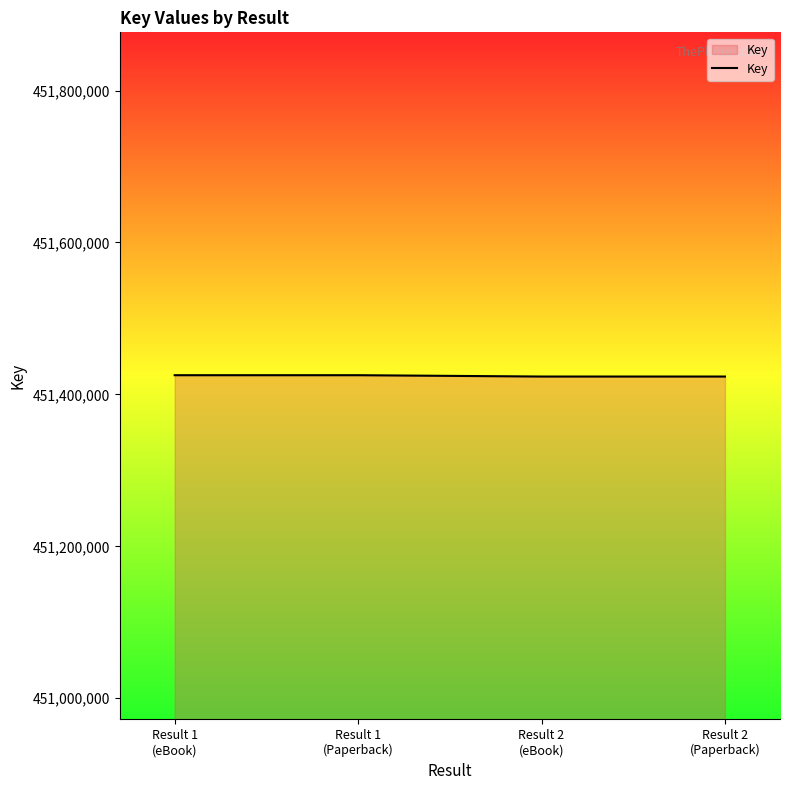

Is it true that the value at Result 1
(eBook) is 451425276?

True